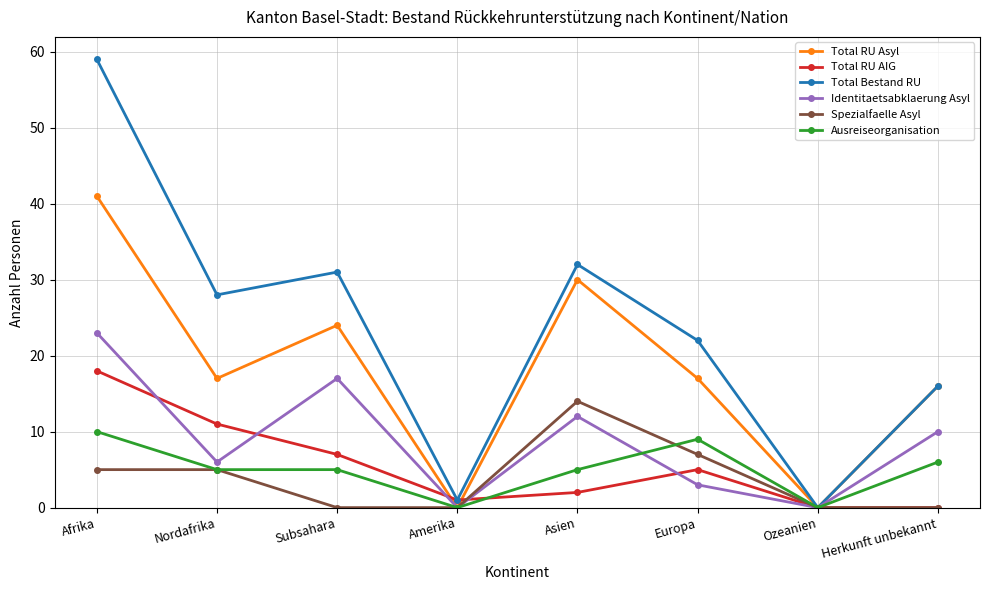

Is it true that Identitaetsabklaerung Asyl equals 10 at Nordafrika?

False